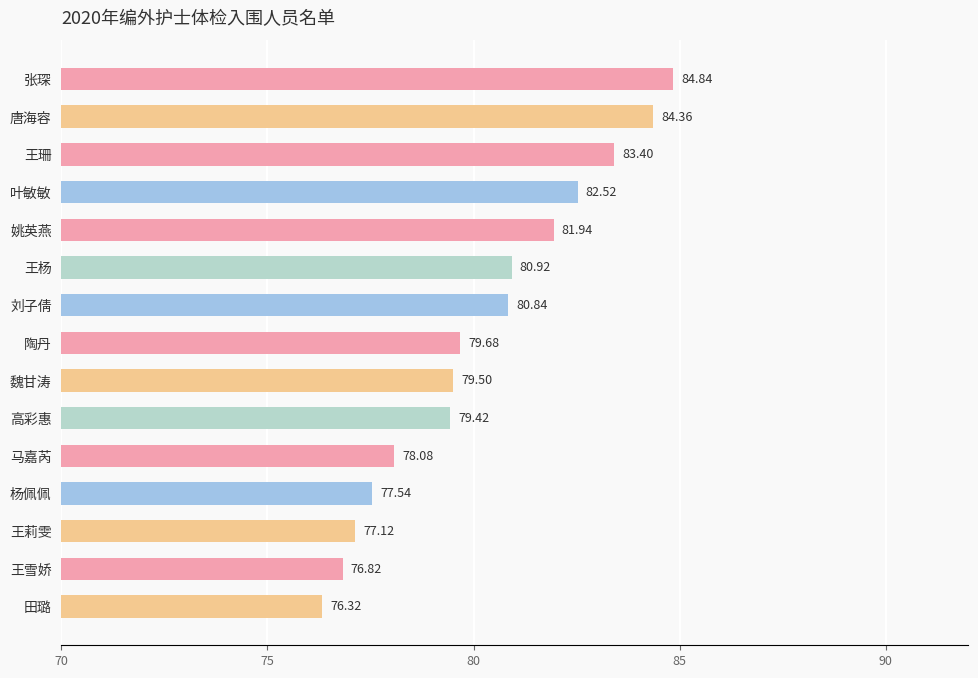

How many bars are there in total?

15